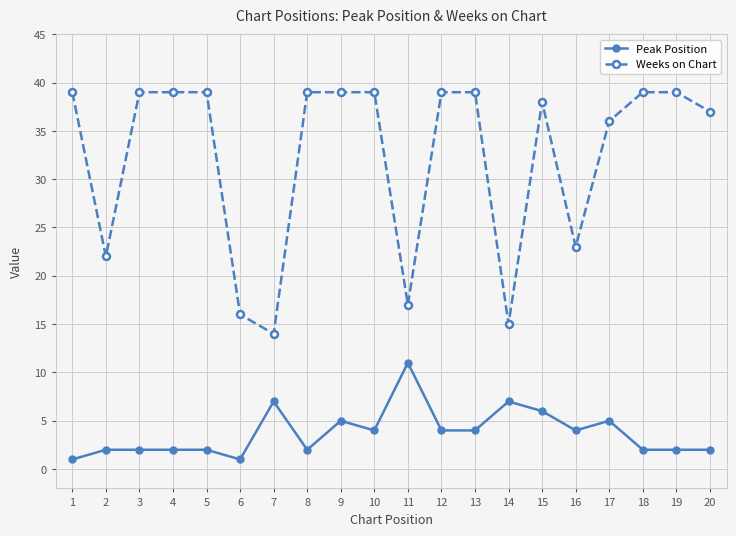

True or false: Peak Position and Weeks on Chart cross at least once.

False